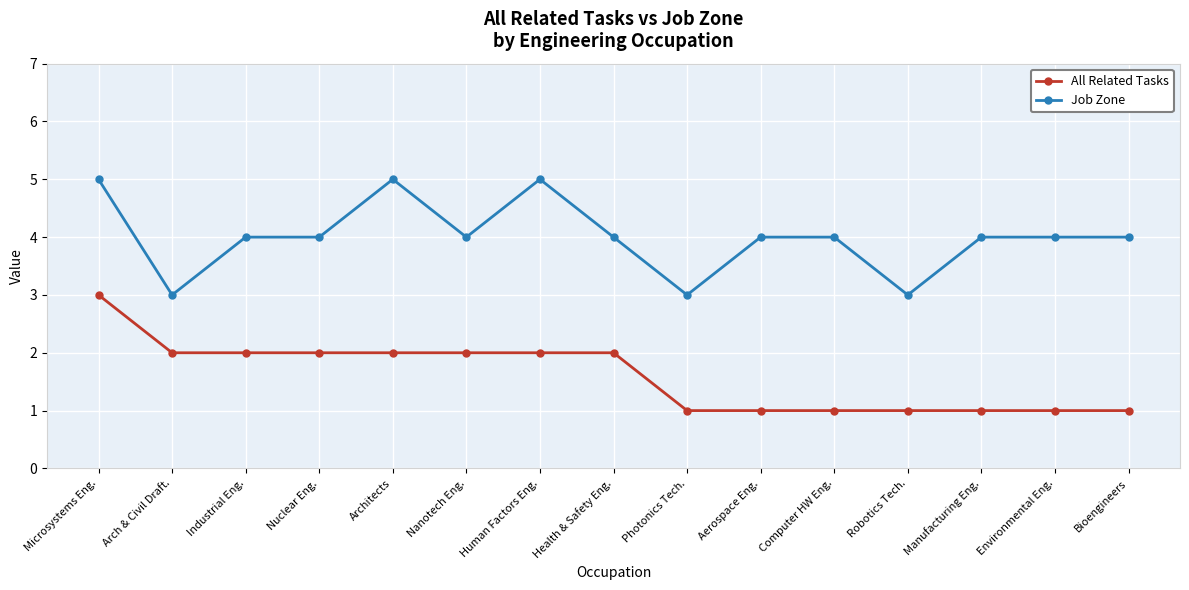

What is the minimum value shown in the chart?

1